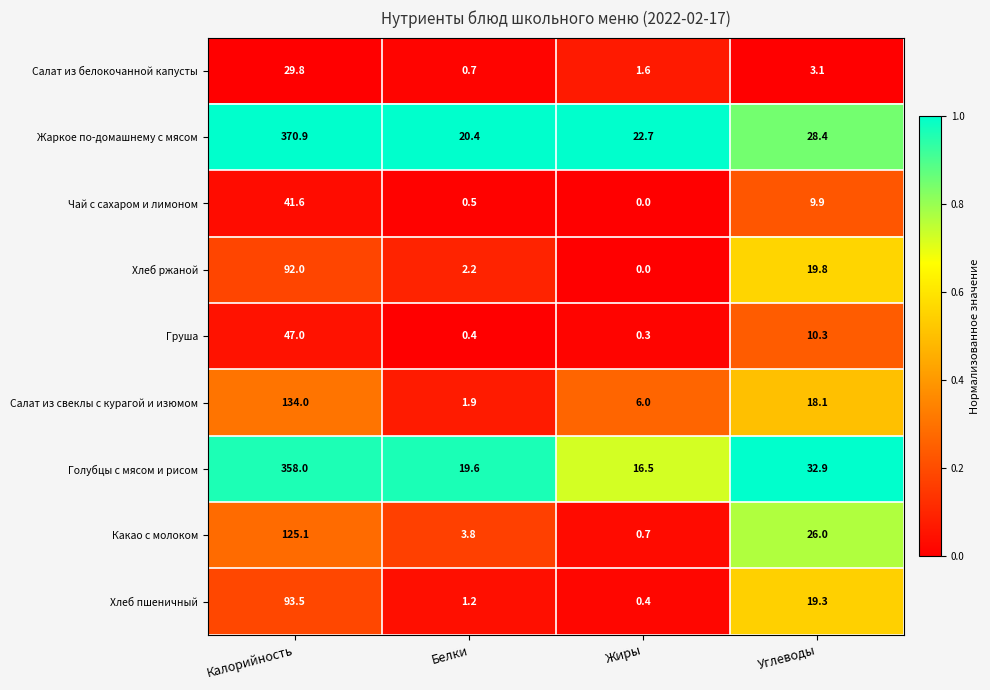

Where is Салат из свеклы с курагой и изюмом nearest to the value 67?

Углеводы